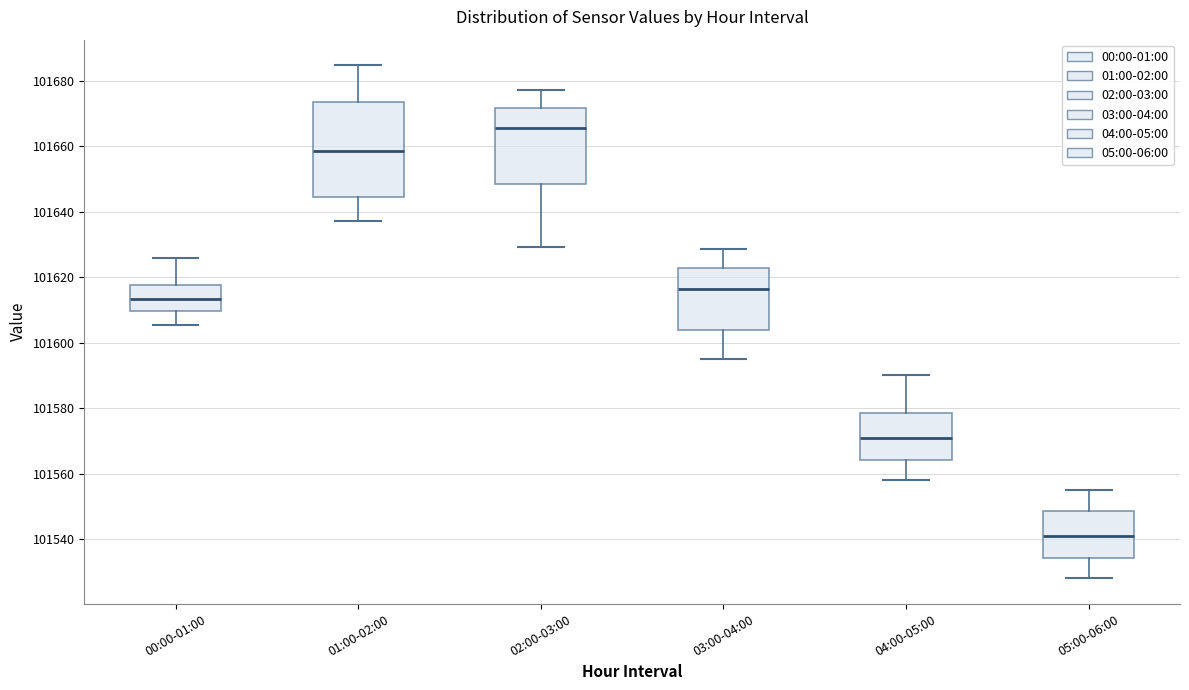

Which box is the tallest, from its lower edge to its upper edge?

01:00-02:00